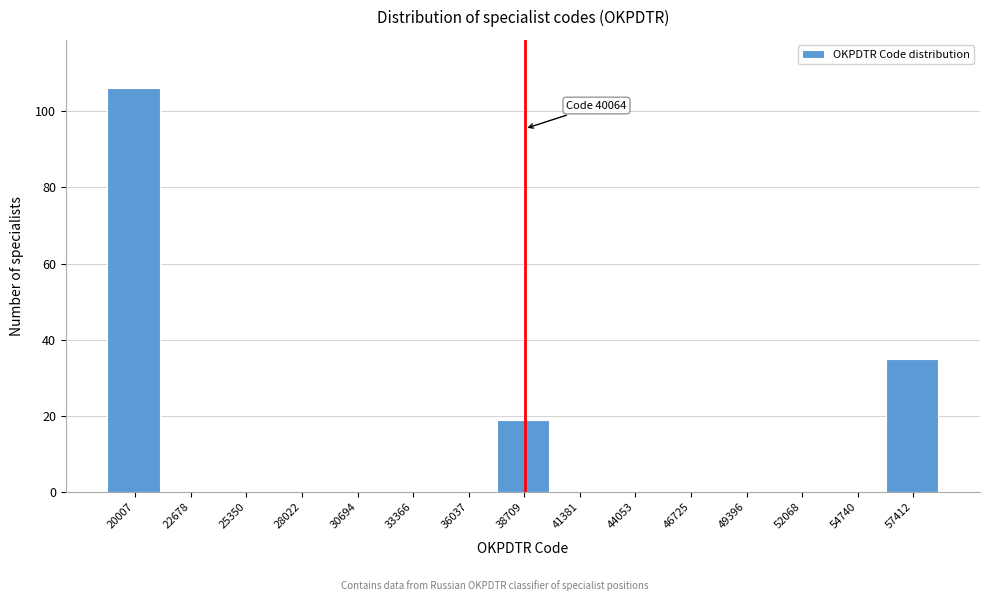

Reading left to right, transcribe all the data shown in this chart.

20007=106	22678=0	25350=0	28022=0	30694=0	33366=0	36037=0	38709=19	41381=0	44053=0	46725=0	49396=0	52068=0	54740=0	57412=35